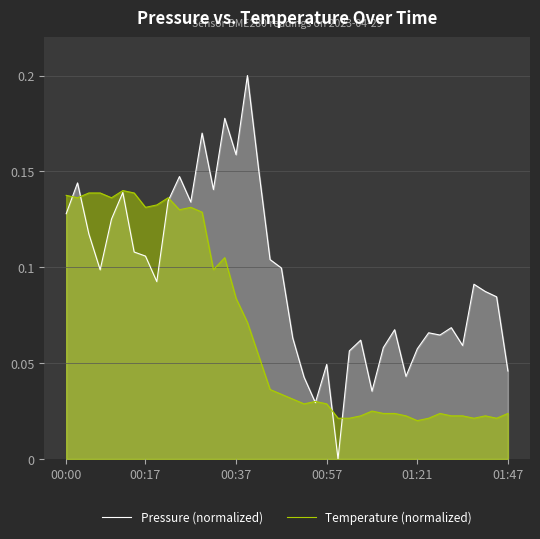

What are all the series names shown in the legend?

Pressure (normalized), Temperature (normalized)